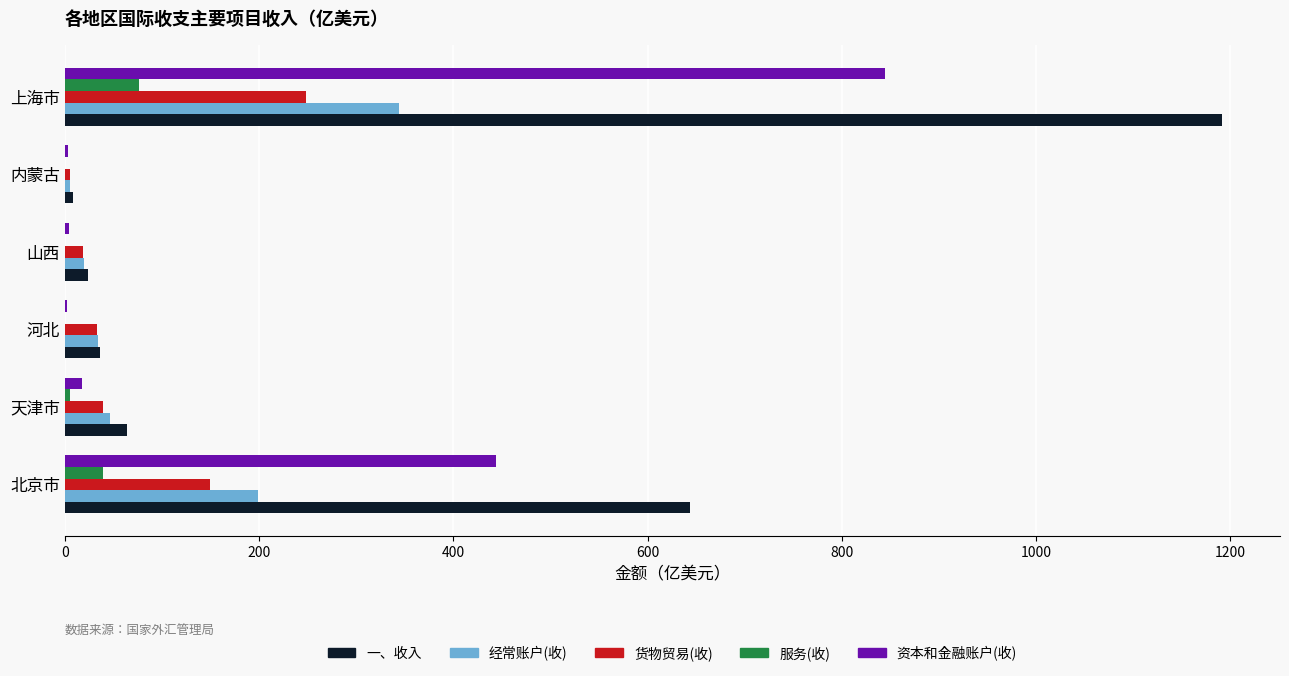

Is the value of 服务(收) at 河北 greater than the value of 货物贸易(收) at 上海市?

No